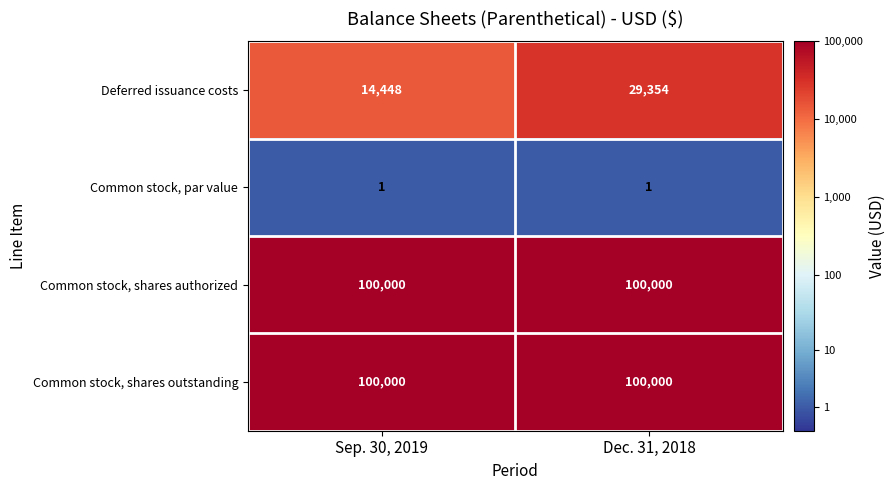

Which series has the widest spread of values?

Deferred issuance costs